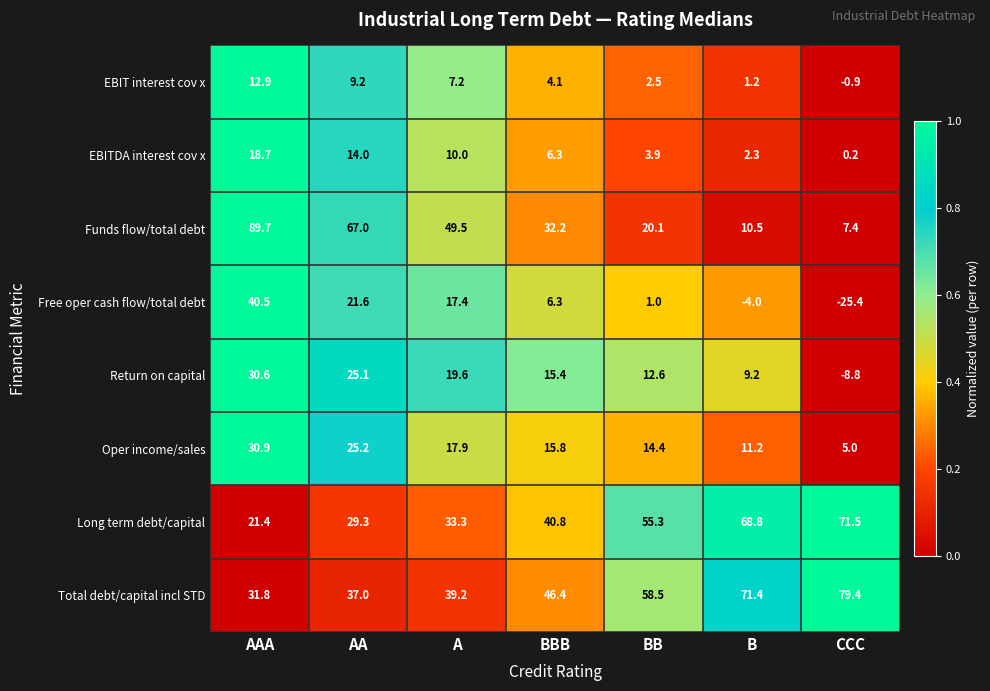

Between AA and BBB, which series saw the biggest shift?

Funds flow/total debt